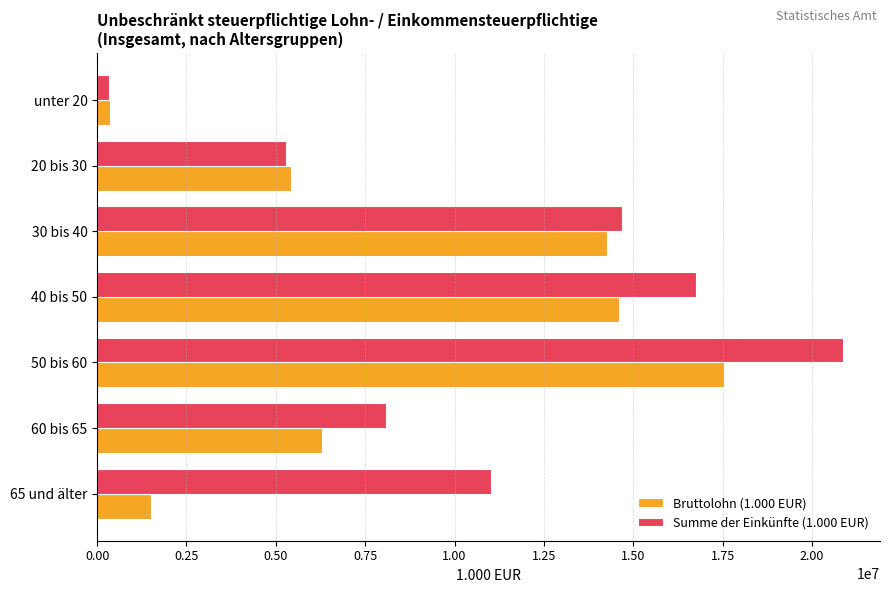

What is the sum of all Summe der Einkünfte (1.000 EUR) values?

76994826